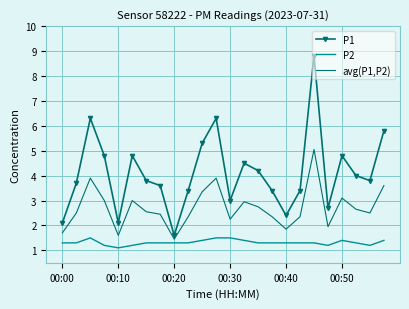

At how many categories does at least one series exceed 5?

5